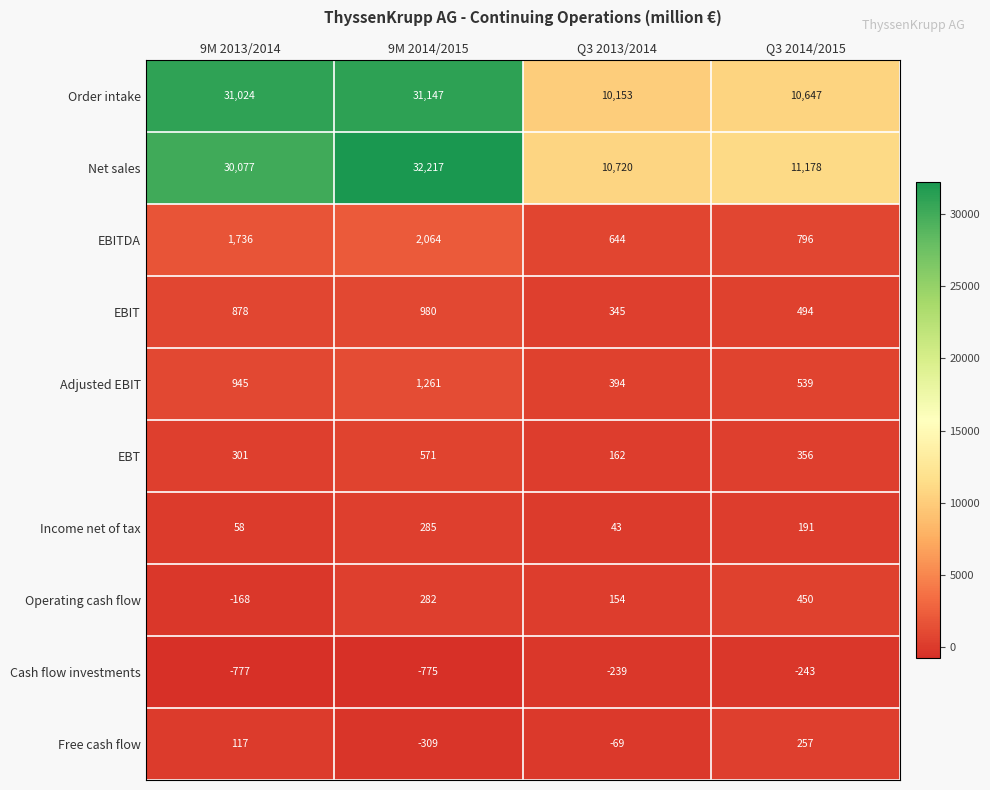

Count the number of categories in the chart.

4